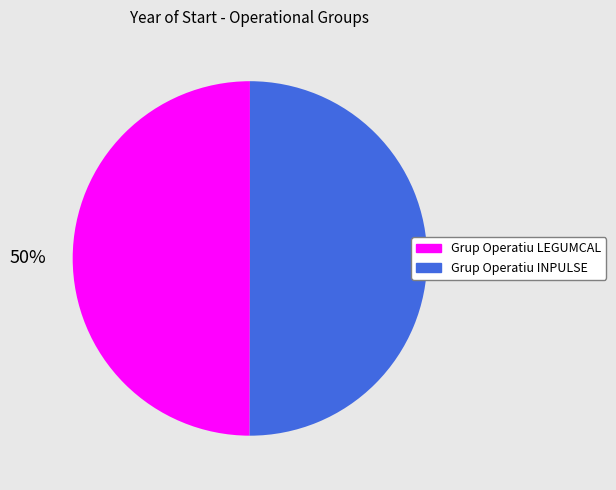

Is it true that Grup Operatiu LEGUMCAL is 62% of the pie?

False